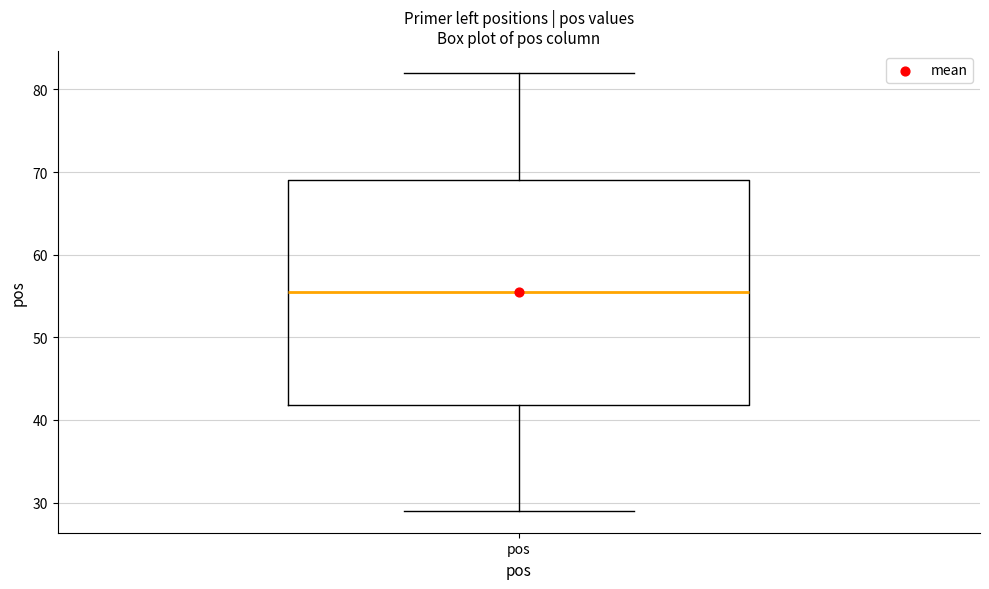

Read this box plot against the y-axis: the position of the median line, the range covered by the box, and the ends of both whiskers. The values are not printed on the chart, so give them approximately, as read against the axis.

median 56, box 42 to 69, whiskers 29 to 82